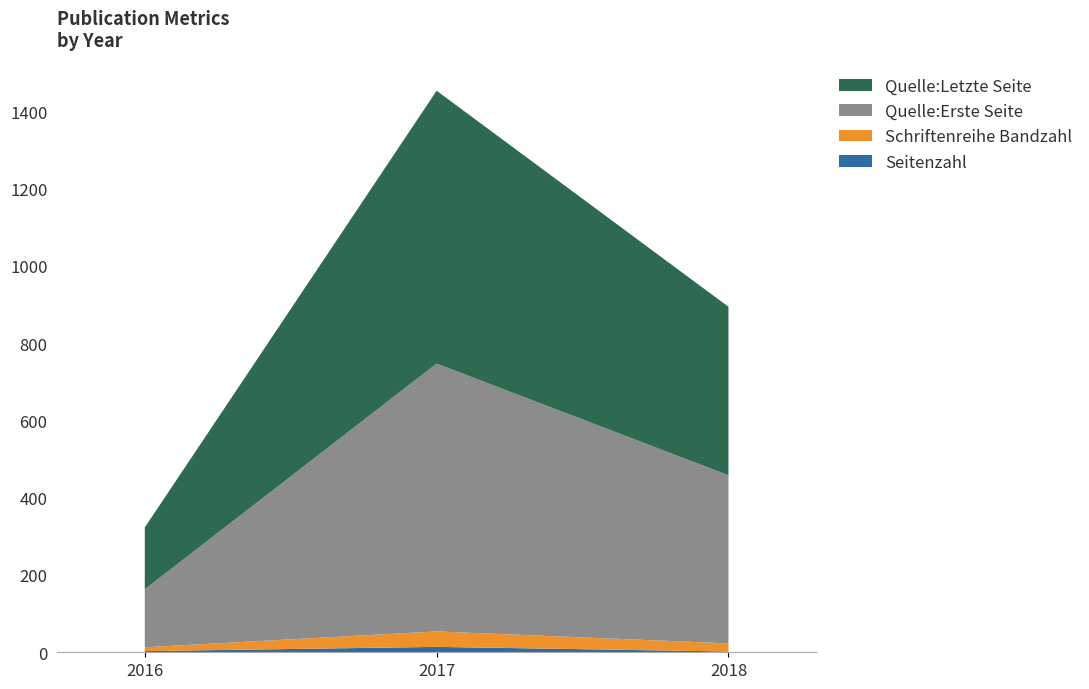

Reading left to right, extract all data points from this chart.

Seitenzahl: 2016=3	2017=14	2018=2
Schriftenreihe Bandzahl: 2016=10	2017=40	2018=21
Quelle:Erste Seite: 2016=150	2017=693	2018=435
Quelle:Letzte Seite: 2016=160	2017=706	2018=436